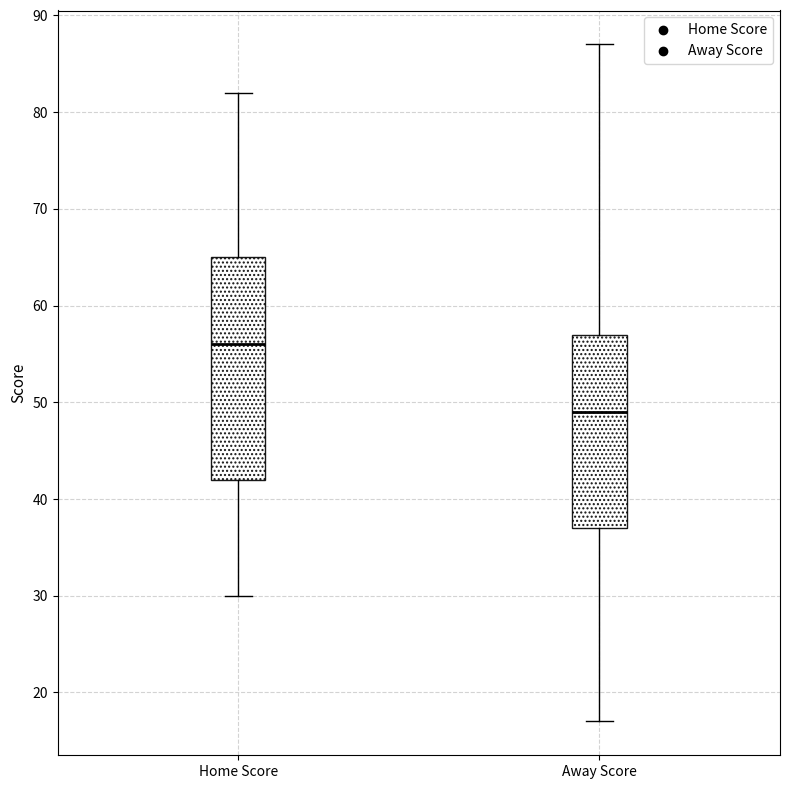

Which box is the tallest, from its lower edge to its upper edge?

Home Score